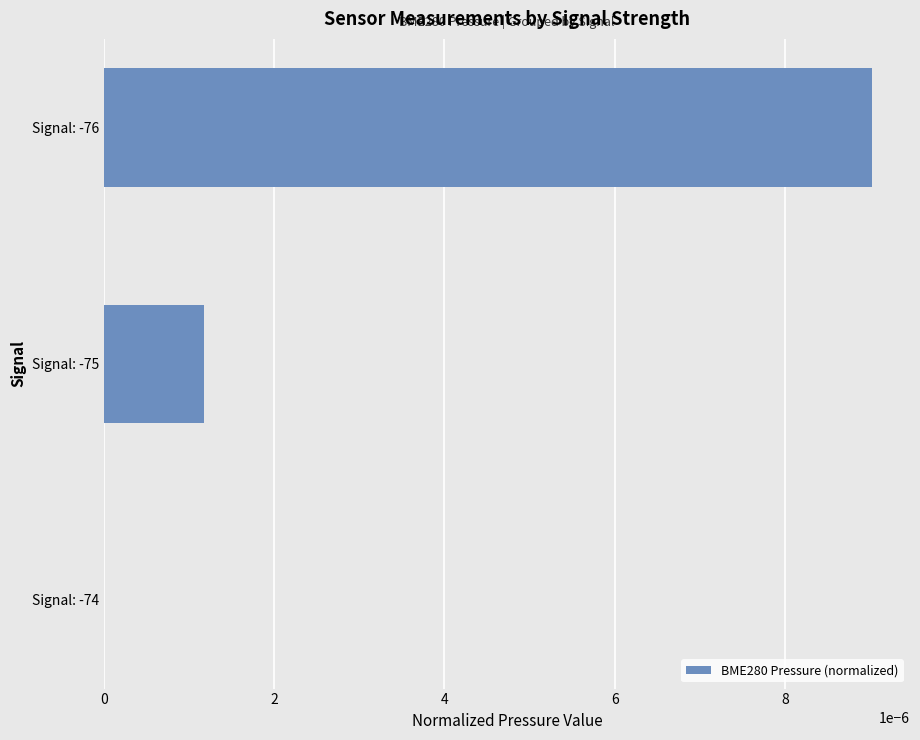

Count the number of categories in the chart.

3